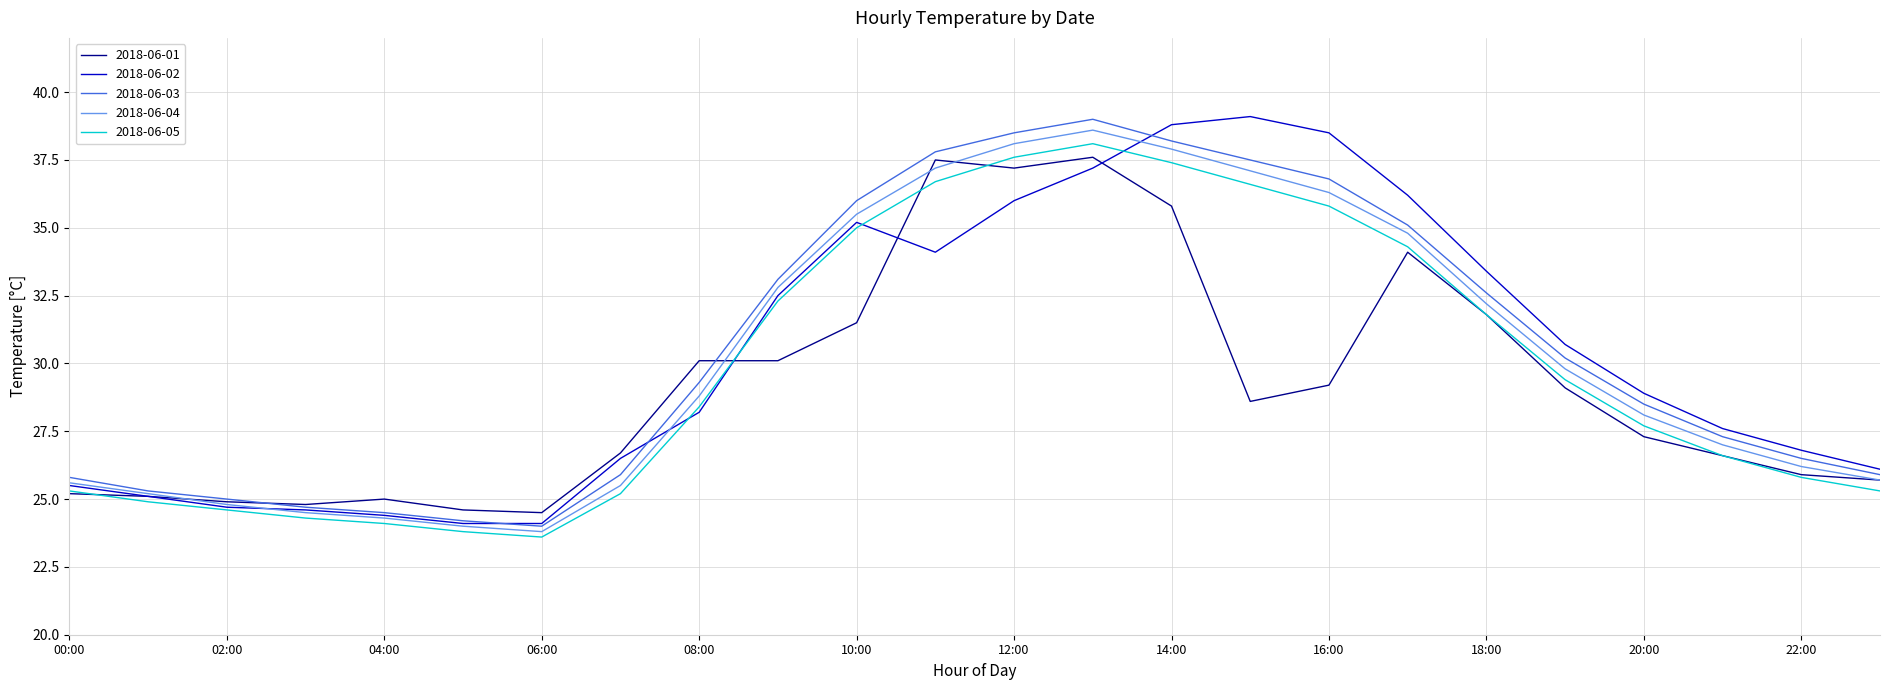

What is the maximum value for 2018-06-05?

38.1